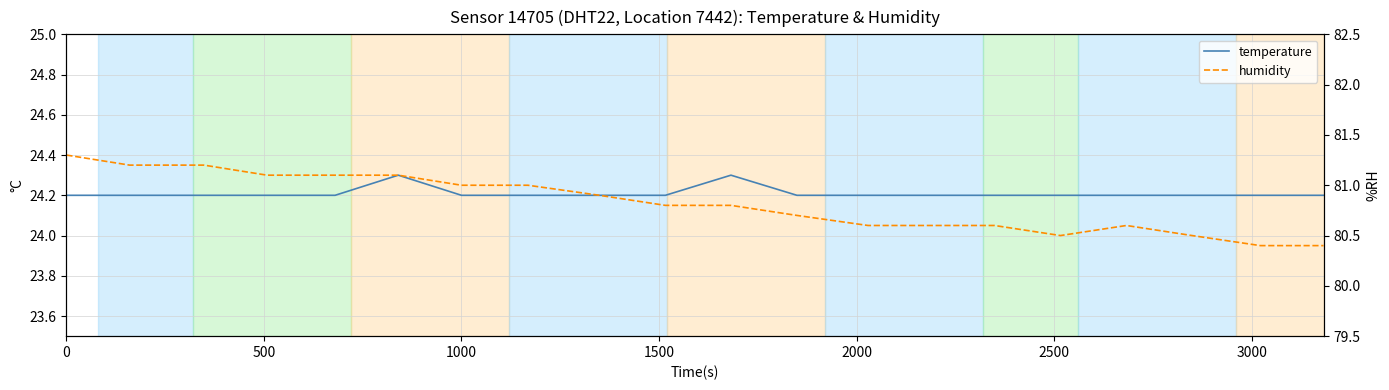

What is the value of the temperature point at the 20th from the left?

24.2